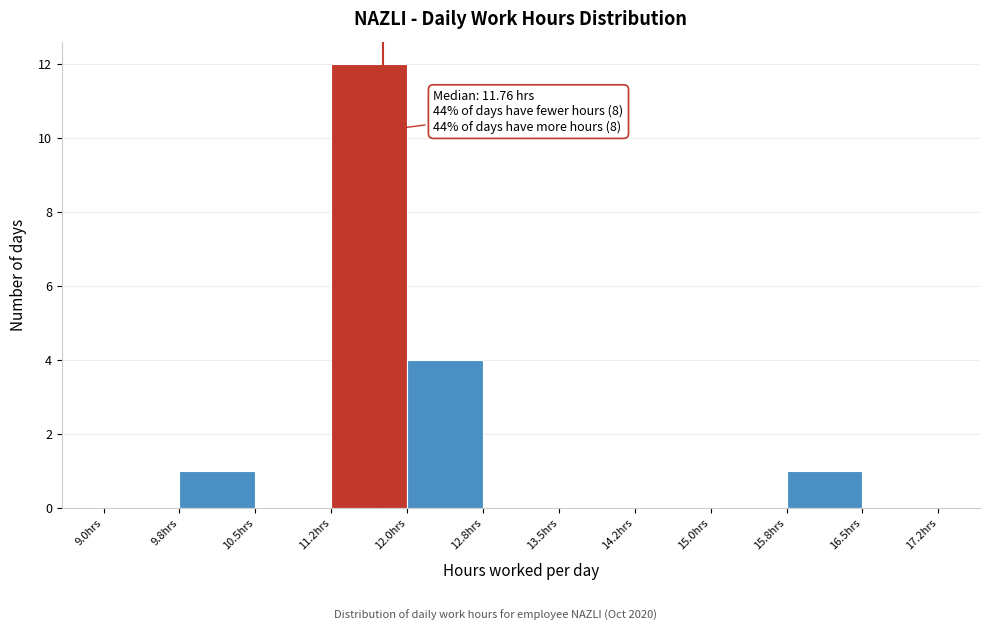

Over which range of the x-axis is the bar tallest?

11.25 to 12.00